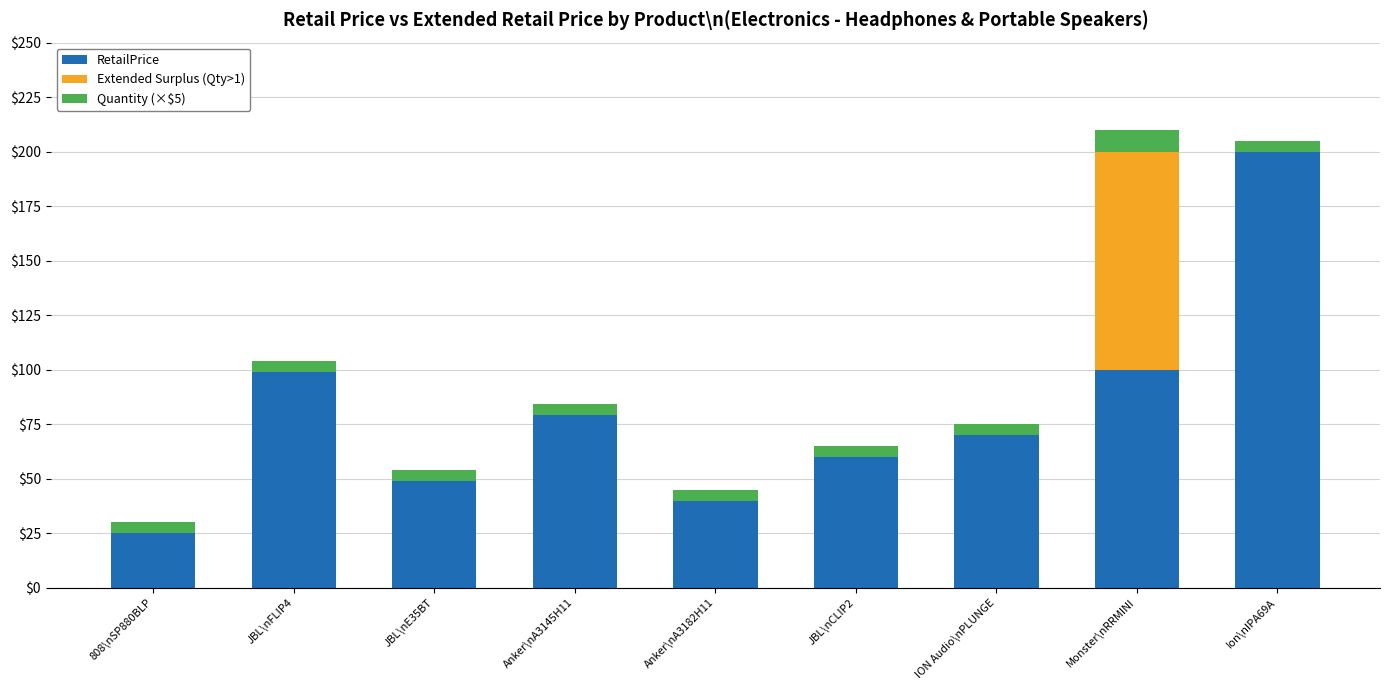

What is the total value across all series at Ion\nIPA69A?

204.9